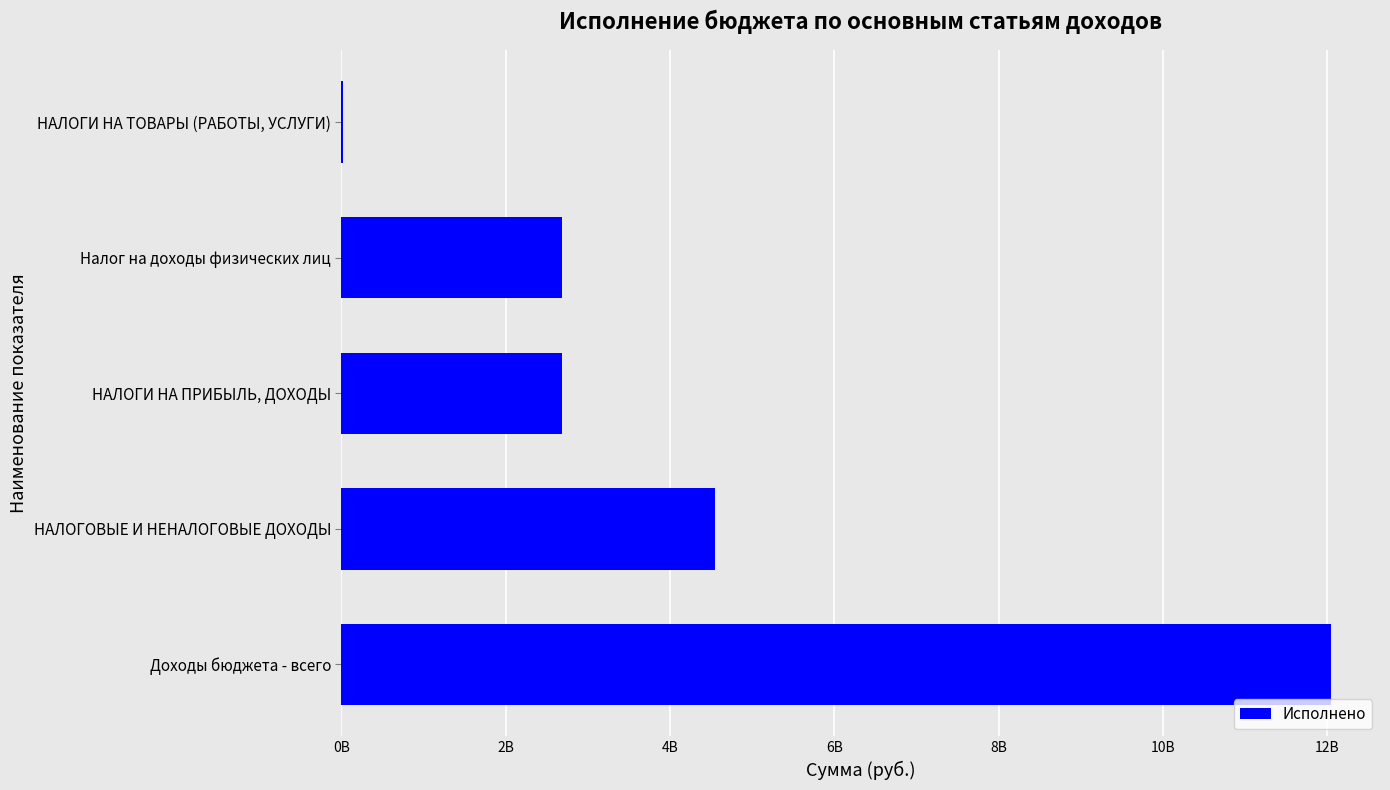

Are the bars horizontal?

Yes